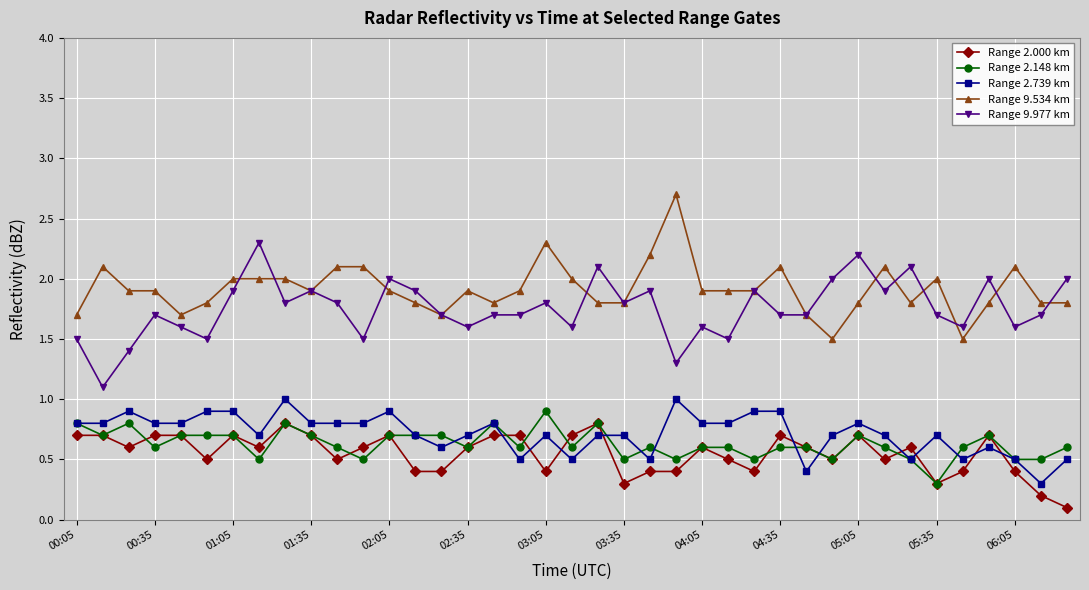

Reading left to right, what are all the values shown in this chart?

Range 2.000 km: 0.7	0.7	0.6	0.7	0.7	0.5	0.7	0.6	0.8	0.7	0.5	0.6	0.7	0.4	0.4	0.6	0.7	0.7	0.4	0.7	0.8	0.3	0.4	0.4	0.6	0.5	0.4	0.7	0.6	0.5	0.7	0.5	0.6	0.3	0.4	0.7	0.4	0.2	0.1
Range 2.148 km: 0.8	0.7	0.8	0.6	0.7	0.7	0.7	0.5	0.8	0.7	0.6	0.5	0.7	0.7	0.7	0.6	0.8	0.6	0.9	0.6	0.8	0.5	0.6	0.5	0.6	0.6	0.5	0.6	0.6	0.5	0.7	0.6	0.5	0.3	0.6	0.7	0.5	0.5	0.6
Range 2.739 km: 0.8	0.8	0.9	0.8	0.8	0.9	0.9	0.7	1.0	0.8	0.8	0.8	0.9	0.7	0.6	0.7	0.8	0.5	0.7	0.5	0.7	0.7	0.5	1.0	0.8	0.8	0.9	0.9	0.4	0.7	0.8	0.7	0.5	0.7	0.5	0.6	0.5	0.3	0.5
Range 9.534 km: 1.7	2.1	1.9	1.9	1.7	1.8	2.0	2.0	2.0	1.9	2.1	2.1	1.9	1.8	1.7	1.9	1.8	1.9	2.3	2.0	1.8	1.8	2.2	2.7	1.9	1.9	1.9	2.1	1.7	1.5	1.8	2.1	1.8	2.0	1.5	1.8	2.1	1.8	1.8
Range 9.977 km: 1.5	1.1	1.4	1.7	1.6	1.5	1.9	2.3	1.8	1.9	1.8	1.5	2.0	1.9	1.7	1.6	1.7	1.7	1.8	1.6	2.1	1.8	1.9	1.3	1.6	1.5	1.9	1.7	1.7	2.0	2.2	1.9	2.1	1.7	1.6	2.0	1.6	1.7	2.0